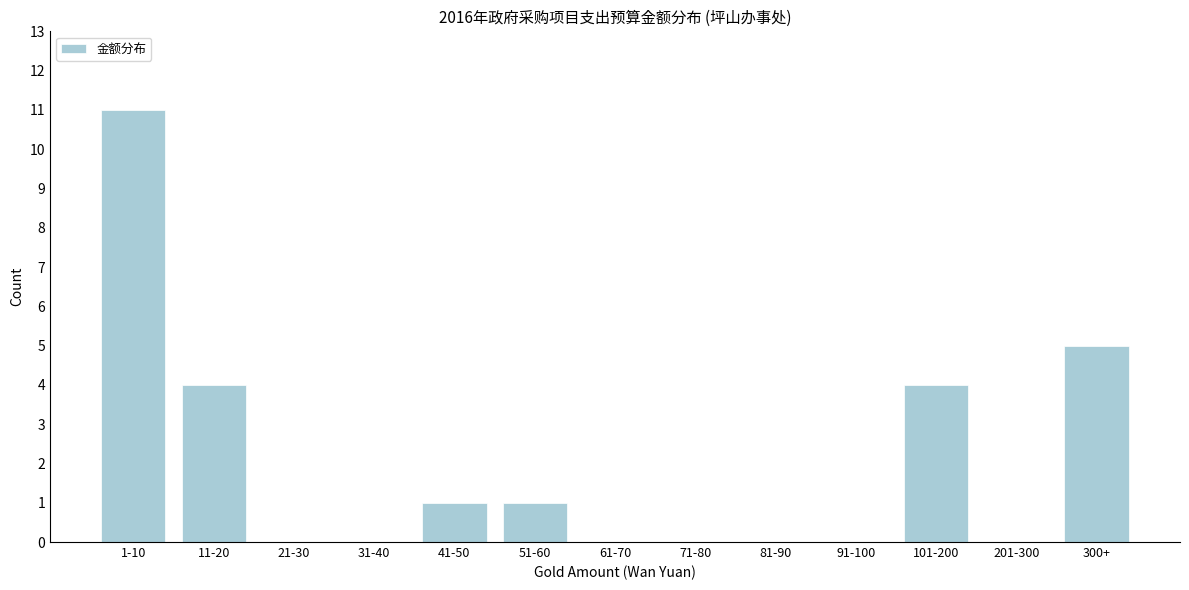

Reading left to right, transcribe all the data shown in this chart.

1-10=11	11-20=4	21-30=0	31-40=0	41-50=1	51-60=1	61-70=0	71-80=0	81-90=0	91-100=0	101-200=4	201-300=0	300+=5